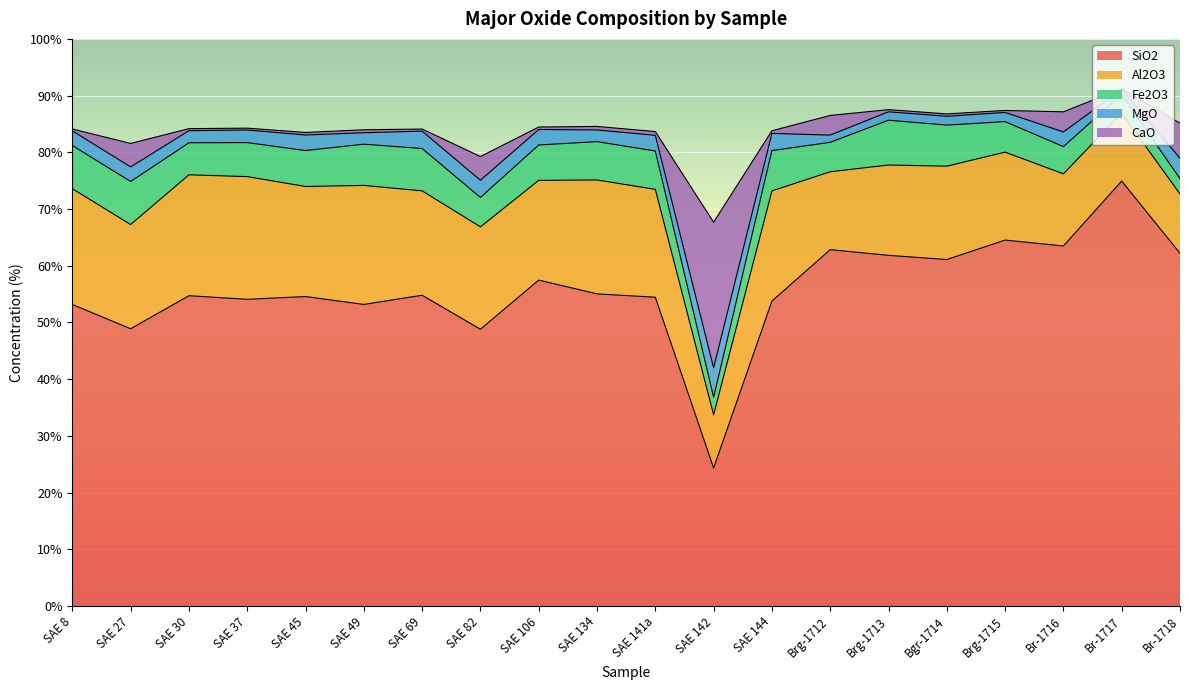

What is the total value across all series at Brg-1715?

87.4